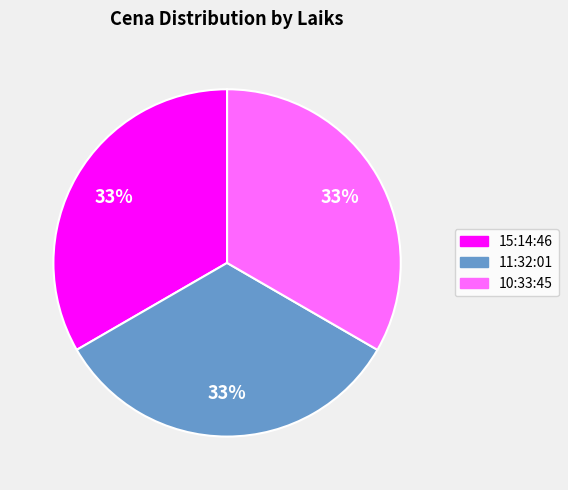

To the nearest percent, what portion does 11:32:01 represent?

33%